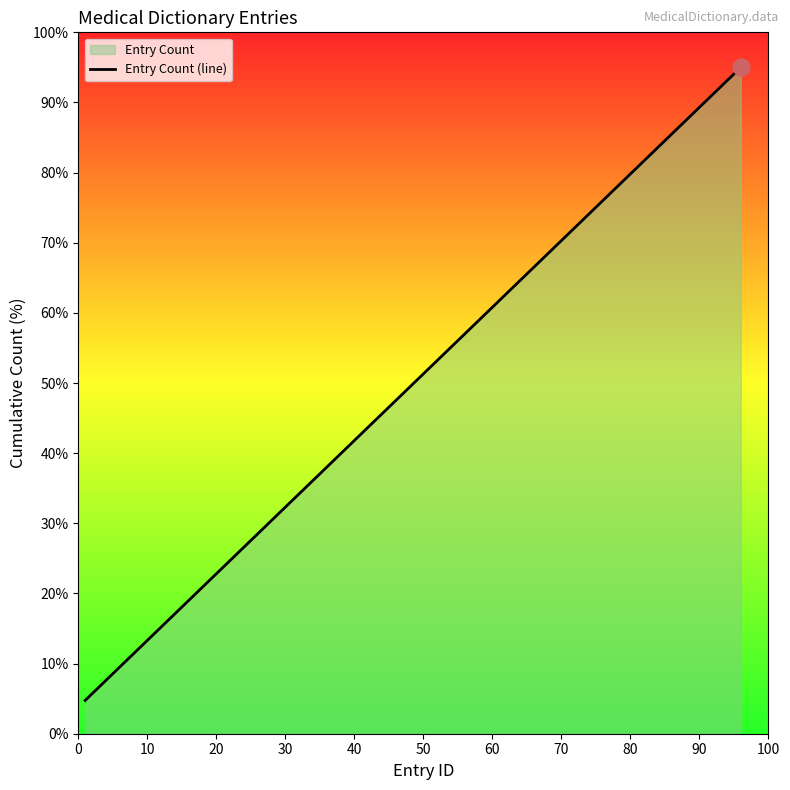

Does the chart have visible grid lines?

No